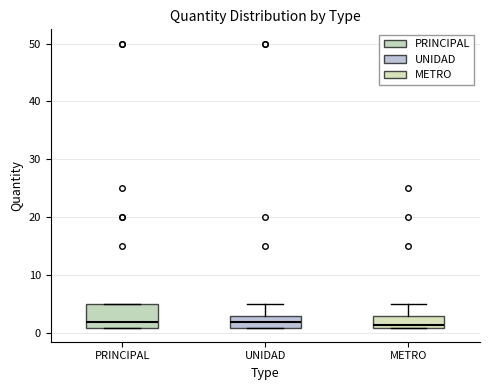

Which box is the tallest, from its lower edge to its upper edge?

PRINCIPAL